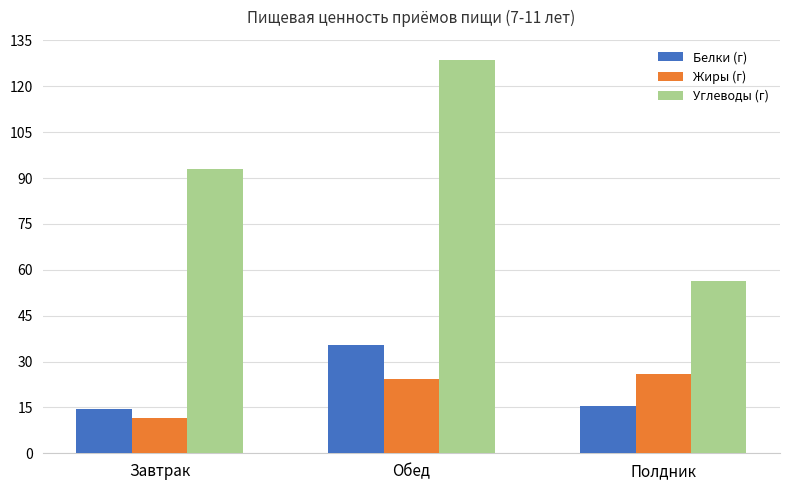

What is the spread (max minus min) of values at Полдник?

40.9